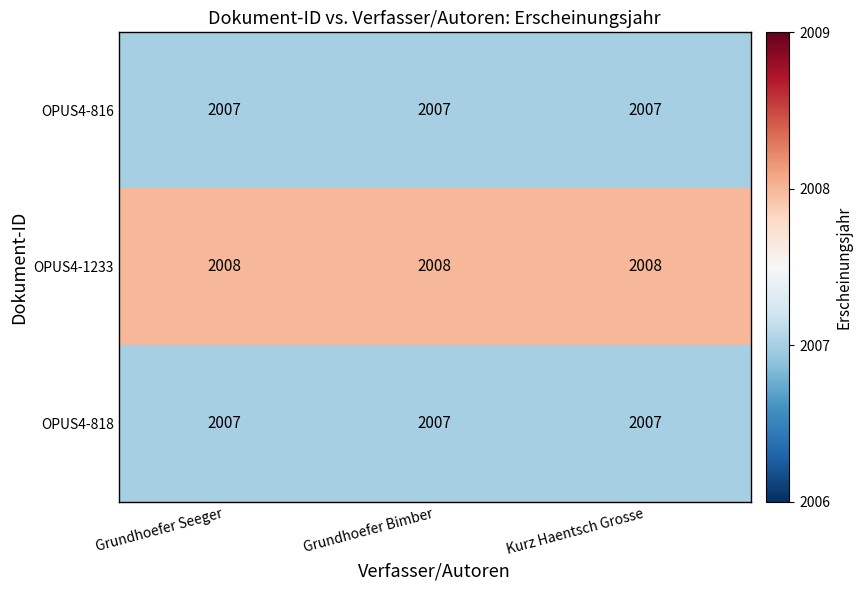

What is the sum of all OPUS4-1233 values?

6024